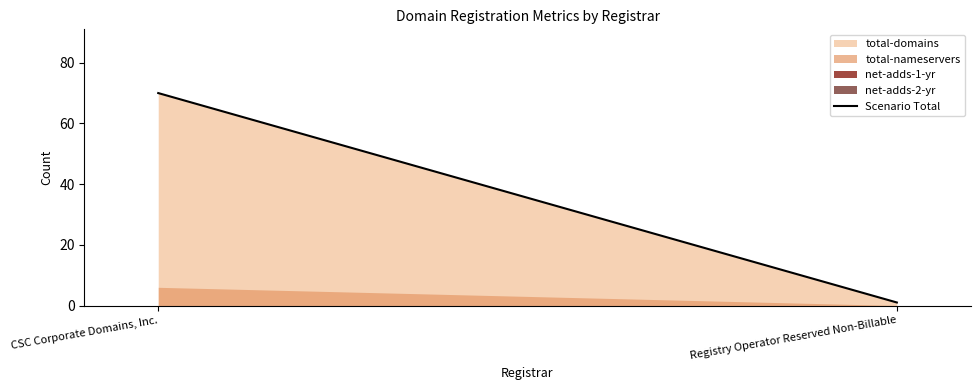

What is the value of the 2nd point from the left?

1